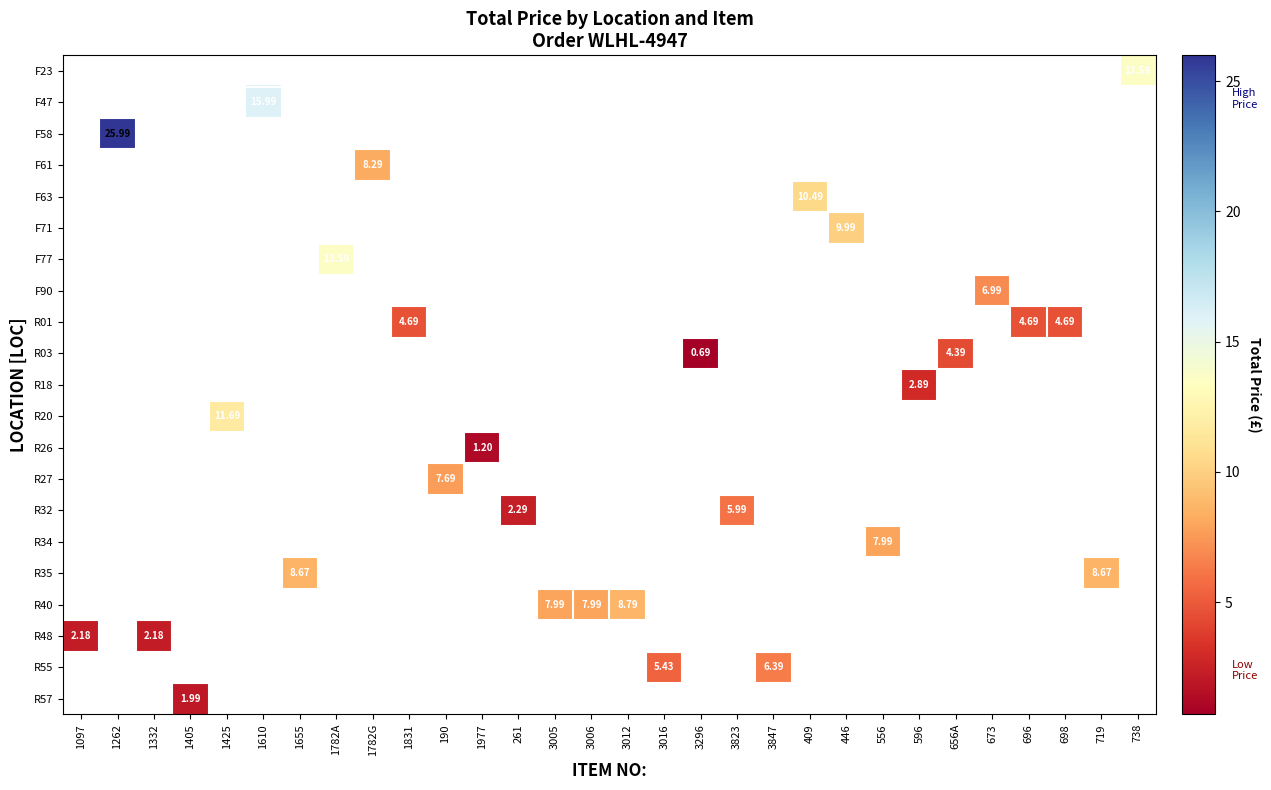

How many values in R34 are above zero?

1